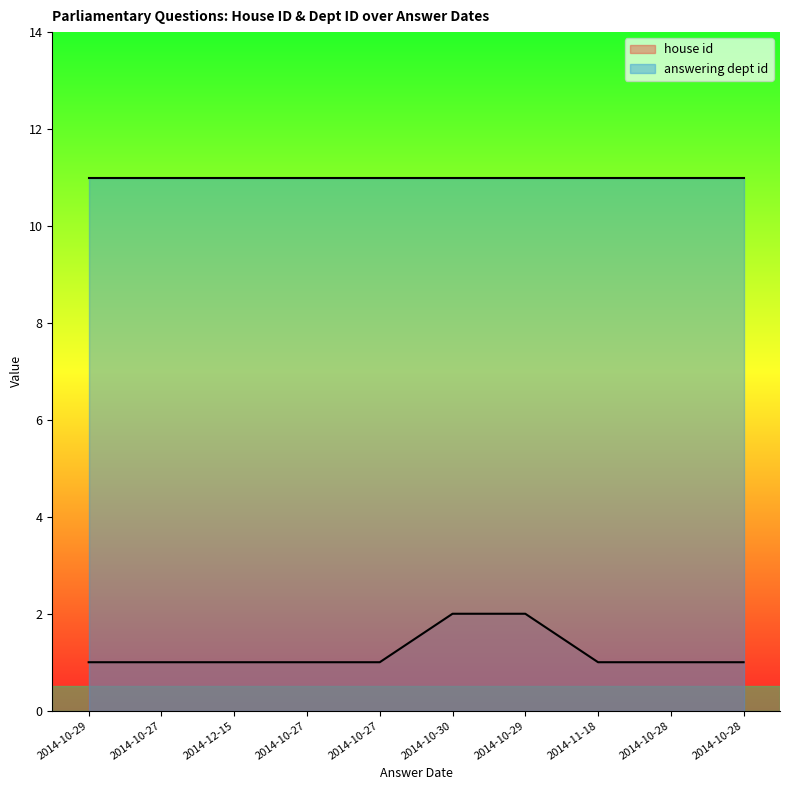

Count the number of values greater than 1.

2